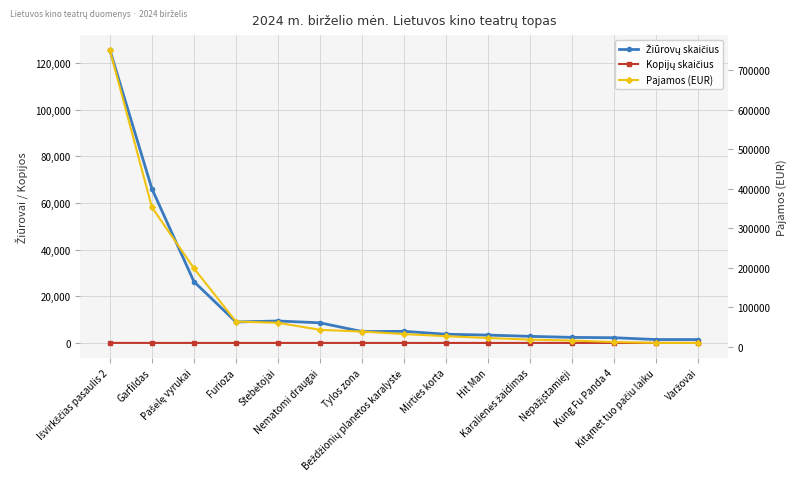

Rank the series by their maximum value, from highest to lowest.

Pajamos (EUR), Žiūrovų skaičius, Kopijų skaičius